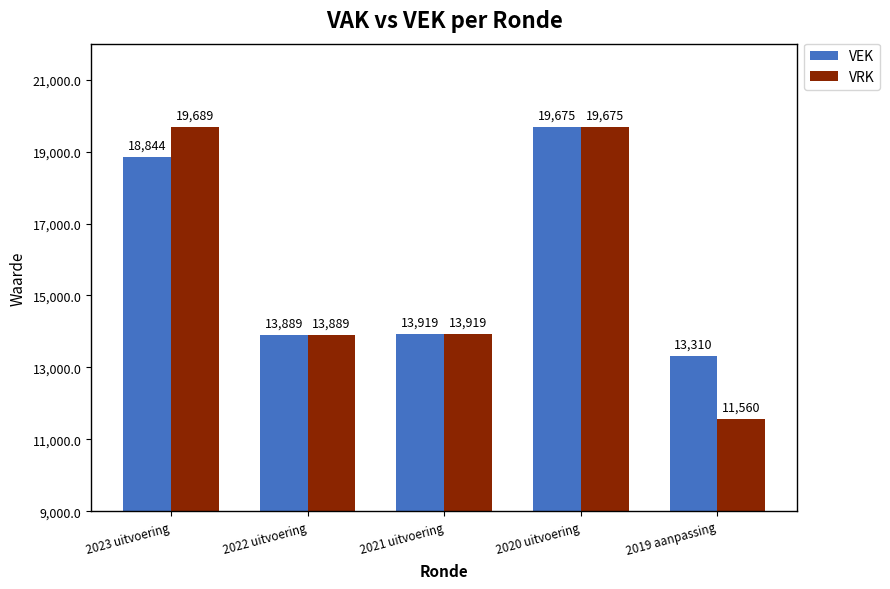

Where does the VEK series first go above 13919?

2023 uitvoering